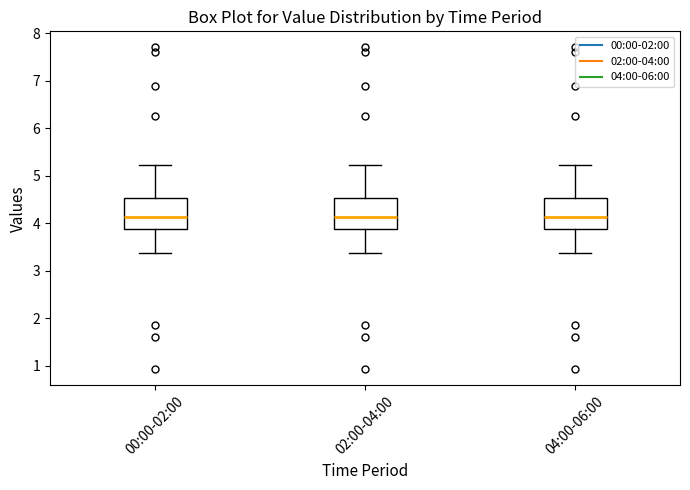

Reading left to right, read every box against the y-axis: the position of its median line, the range the box covers, and the ends of its whiskers. The values are not printed on the chart, so give them approximately, as read against the axis.

00:00-02:00: median 4.1, box 3.9 to 4.5, whiskers 3.4 to 5.2
02:00-04:00: median 4.1, box 3.9 to 4.5, whiskers 3.4 to 5.2
04:00-06:00: median 4.1, box 3.9 to 4.5, whiskers 3.4 to 5.2